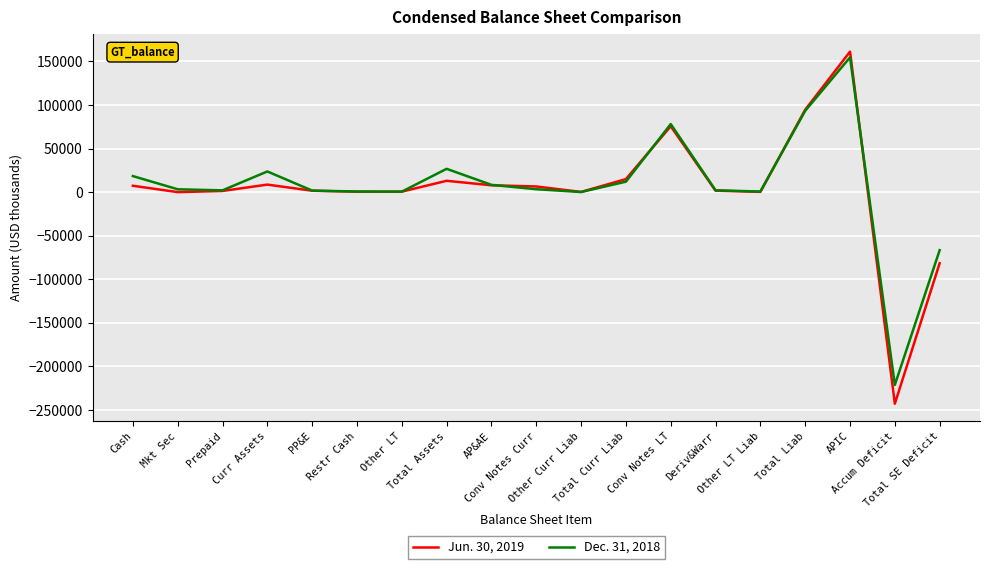

What is the minimum value shown in the chart?

-242740